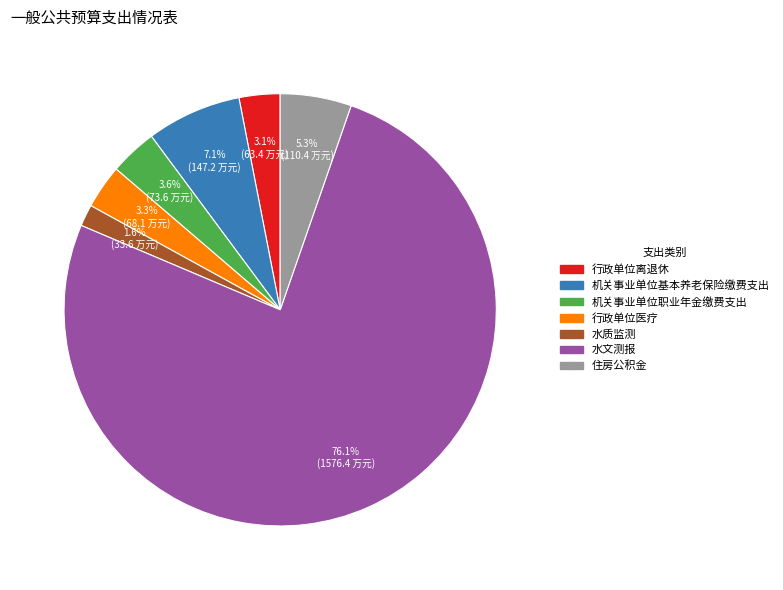

Do 行政单位离退休 and 水文测报 together represent more than half of the pie?

Yes